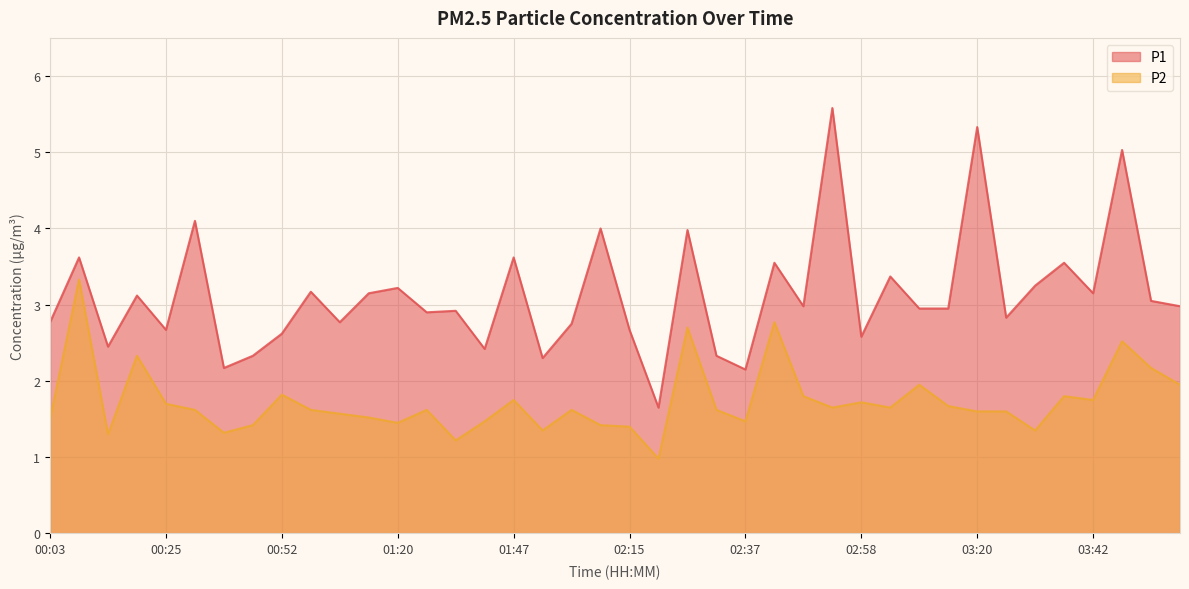

True or false: P2 and P1 cross at least once.

False